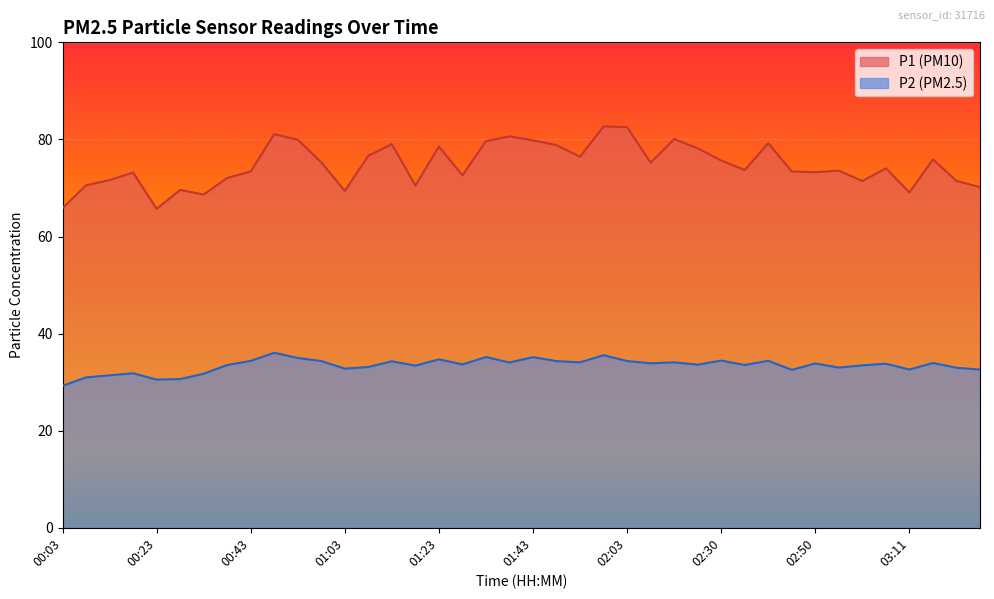

What is the maximum value for P1?

82.7